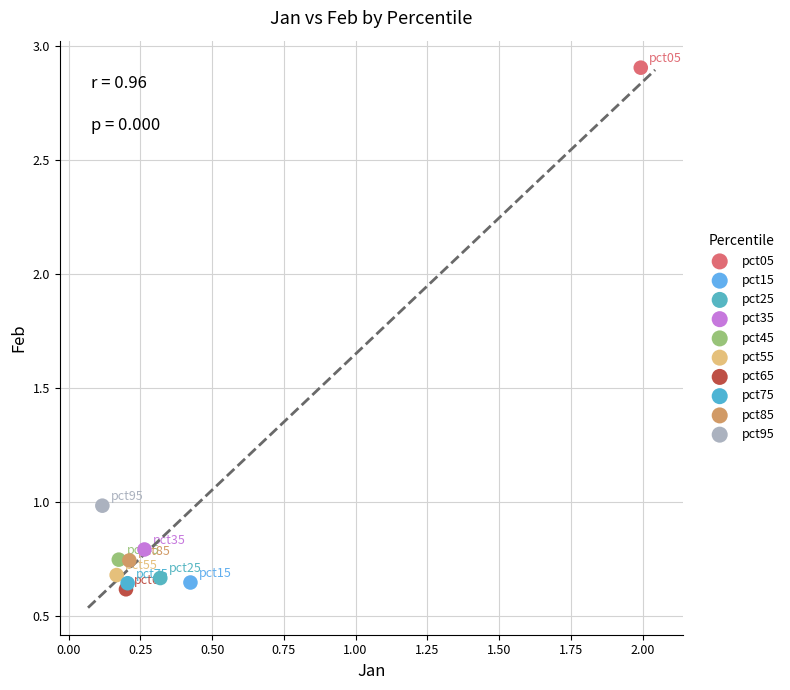

Which series contains the lowest Y value?

pct65